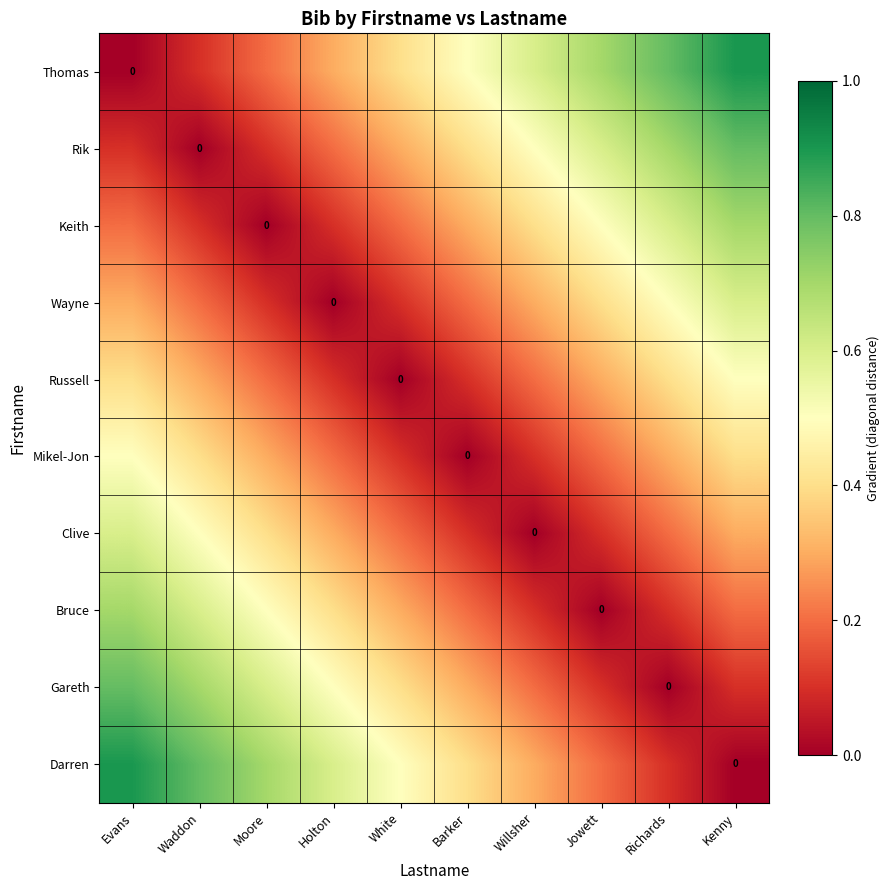

What is the spread (max minus min) of values at Evans?

0.9